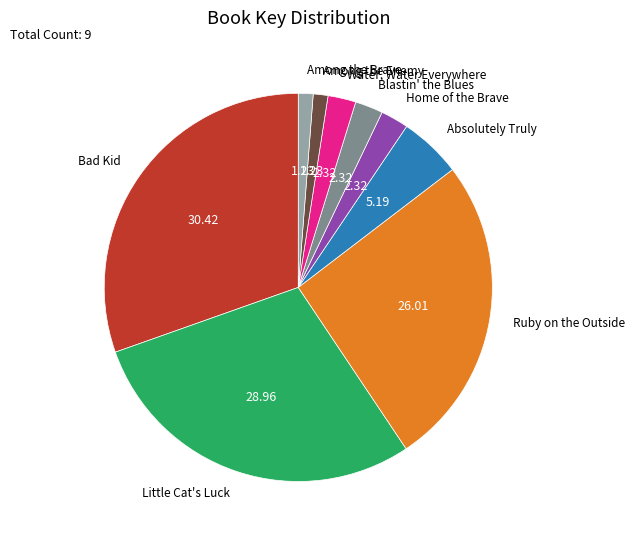

Is there any slice that represents more than half of the pie?

No